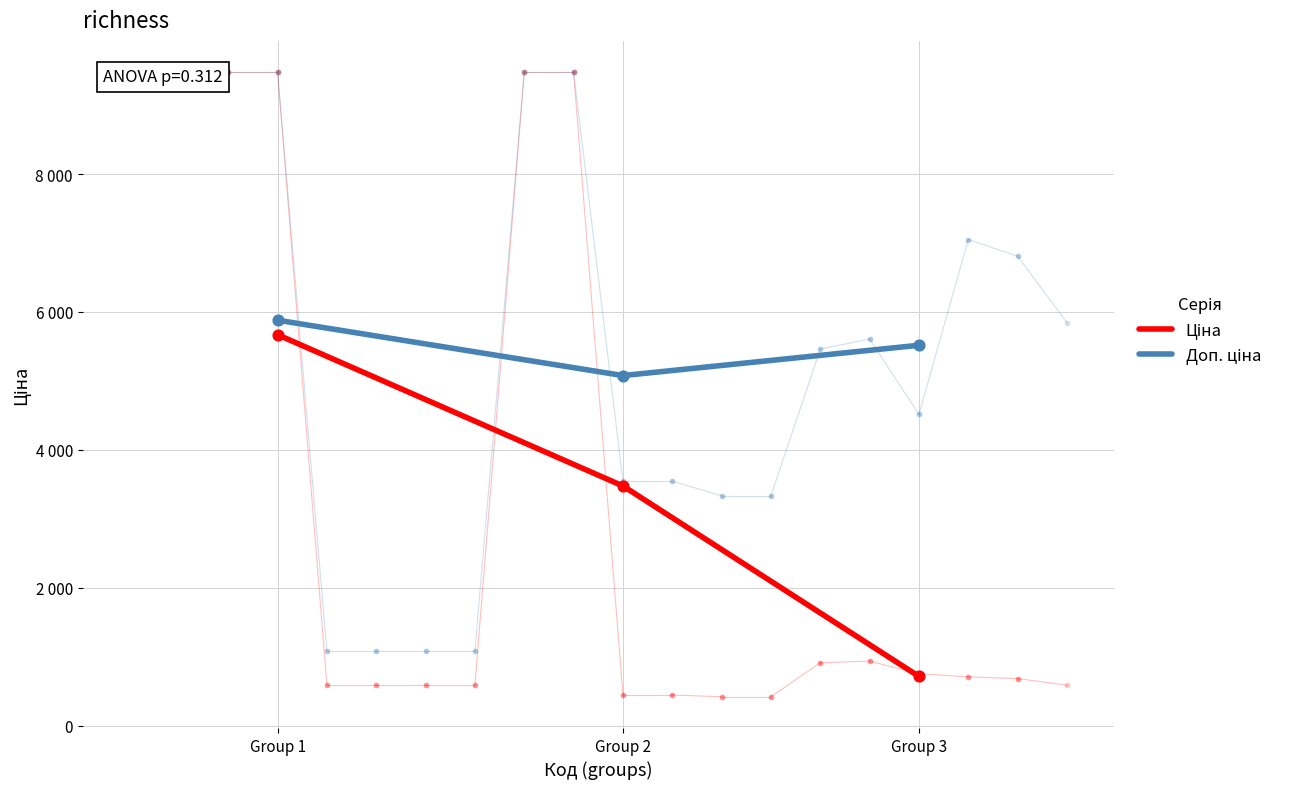

Is this an area chart (filled region under the line)?

No